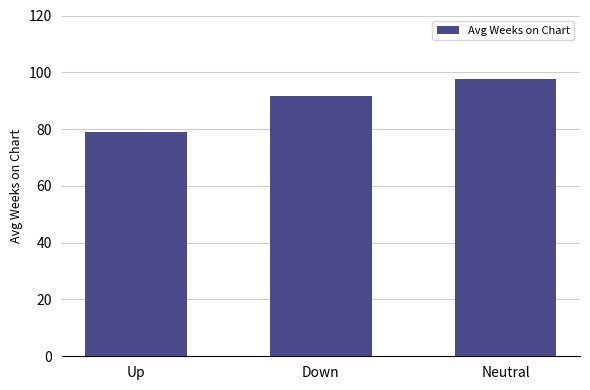

Reading right to left, extract all data points from this chart.

97.5	91.5	78.8